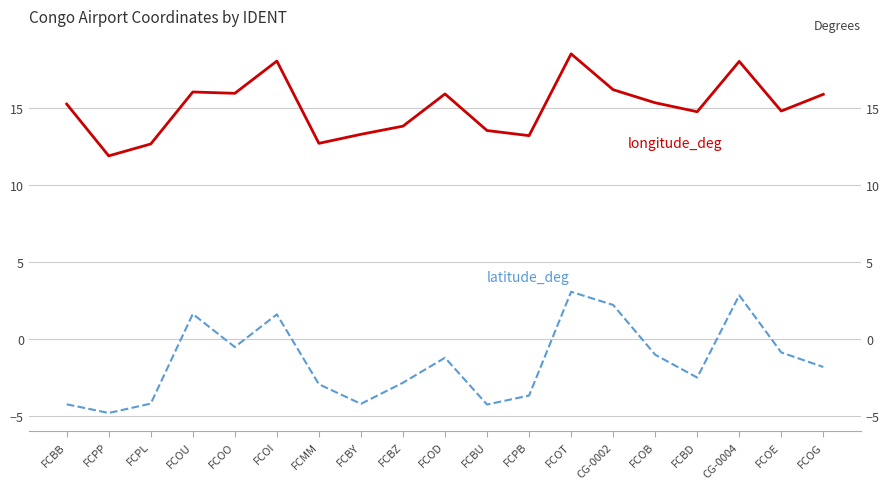

How many data points in longitude_deg are above 15?

10